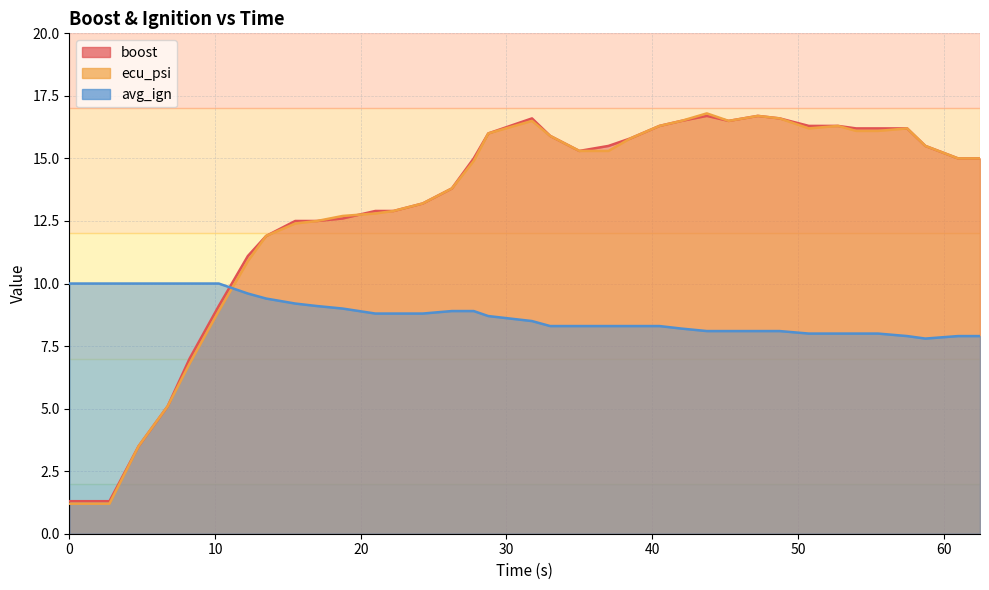

Reading left to right, what are all the values shown in this chart?

boost: 1.3	1.3	3.5	5.1	7.0	9.1	11.1	11.9	12.5	12.5	12.6	12.9	12.9	13.2	13.8	15.0	16.0	16.6	15.9	15.3	15.5	15.8	16.3	16.5	16.7	16.5	16.7	16.6	16.3	16.3	16.2	16.2	16.2	15.5	15.0	15.0
ecu_psi: 1.2	1.2	3.5	5.1	6.8	8.9	10.9	11.9	12.4	12.5	12.7	12.8	12.9	13.2	13.8	14.9	16.0	16.5	15.9	15.3	15.3	15.8	16.3	16.5	16.8	16.5	16.7	16.6	16.2	16.3	16.1	16.1	16.2	15.5	15.0	15.0
avg_ign: 10.0	10.0	10.0	10.0	10.0	10.0	9.6	9.4	9.2	9.1	9.0	8.8	8.8	8.8	8.9	8.9	8.7	8.5	8.3	8.3	8.3	8.3	8.3	8.2	8.1	8.1	8.1	8.1	8.0	8.0	8.0	8.0	7.9	7.8	7.9	7.9